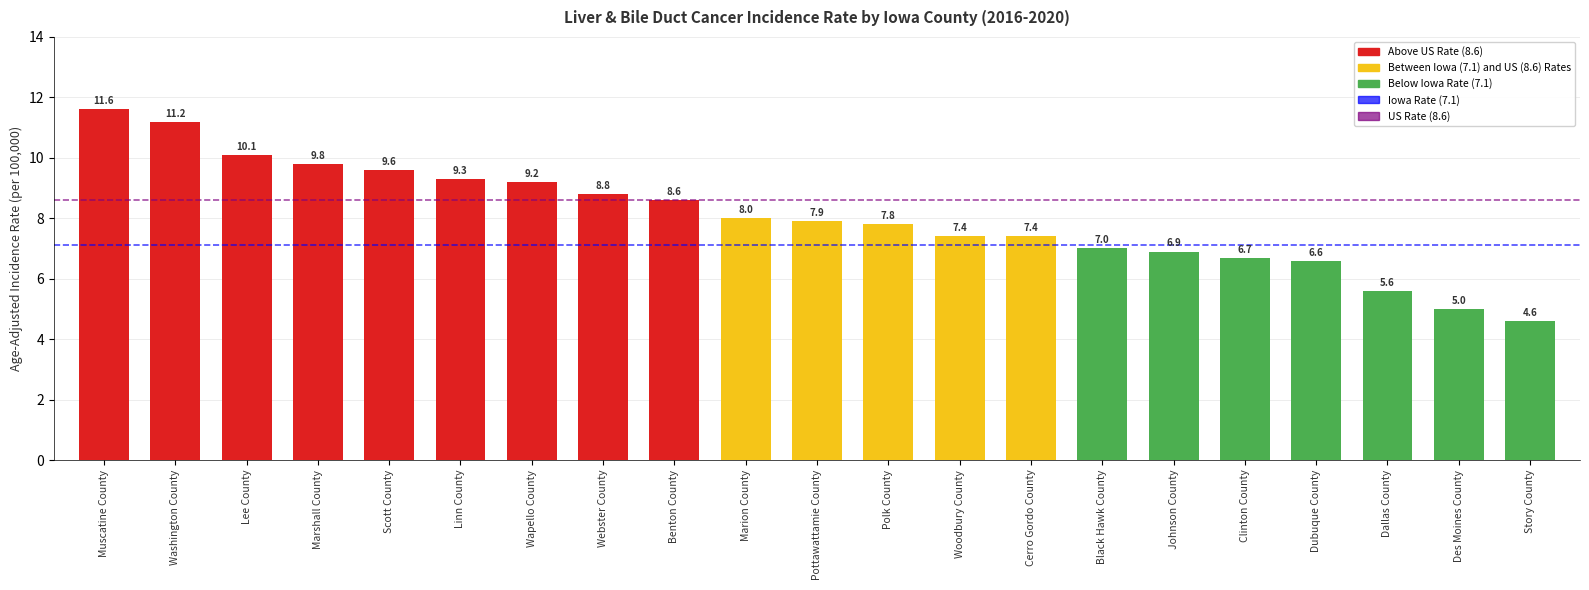

What is the difference between the values at Scott County and Des Moines County?

4.6